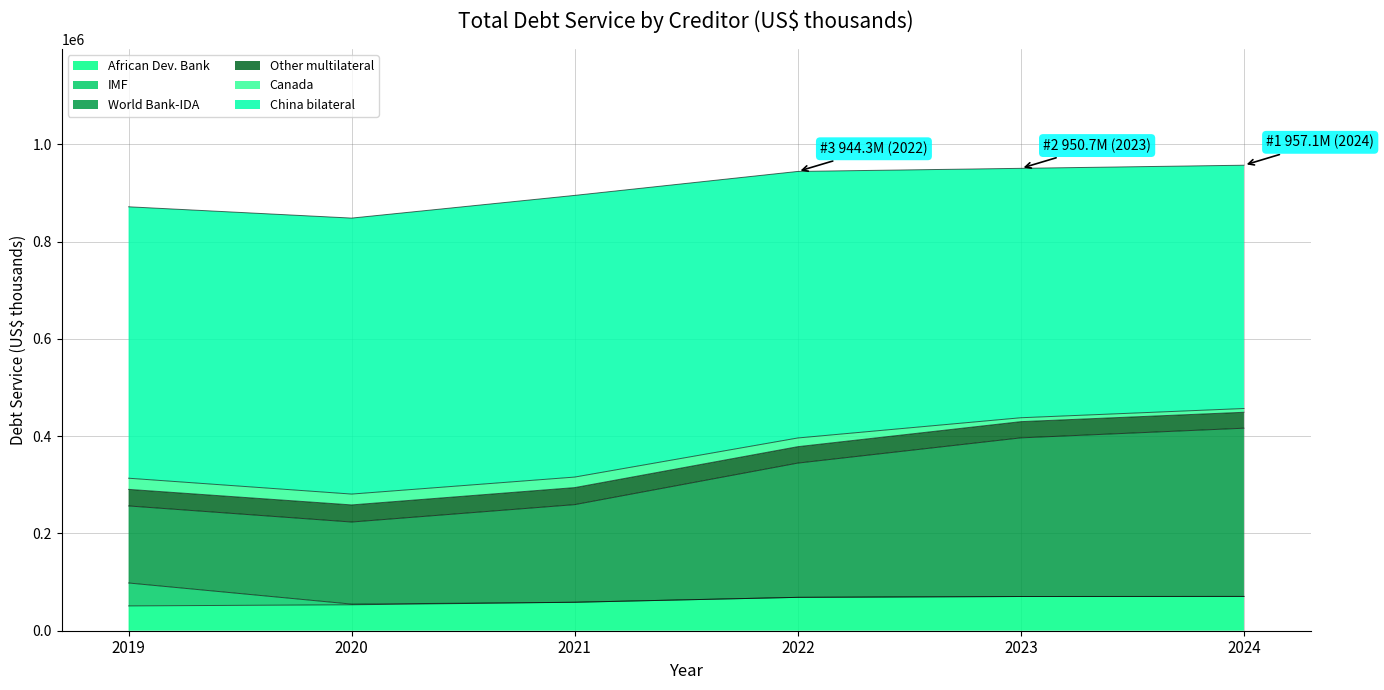

The value of Other multilateral at World Bank-IDA is 35034. True or false?

True